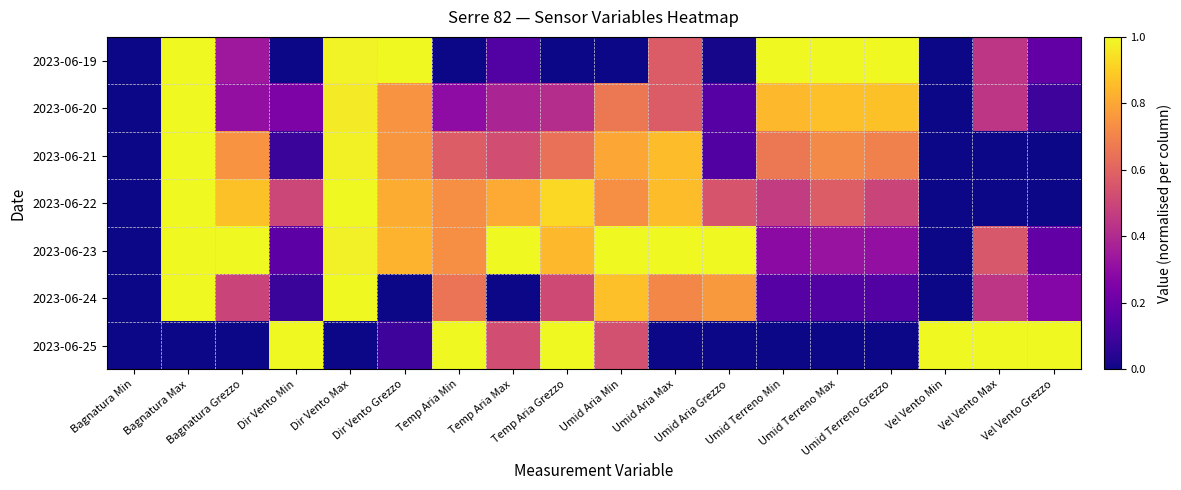

Reading right to left, extract all data points from this chart.

2023-06-19: Vel Vento Grezzo=0.2	Vel Vento Max=0.4	Vel Vento Min=0.0	Umid Terreno Grezzo=1.0	Umid Terreno Max=1.0	Umid Terreno Min=1.0	Umid Aria Grezzo=0.0	Umid Aria Max=0.6	Umid Aria Min=0.0	Temp Aria Grezzo=0.0	Temp Aria Max=0.1	Temp Aria Min=0.0	Dir Vento Grezzo=1.0	Dir Vento Max=1.0	Dir Vento Min=0.0	Bagnatura Grezzo=0.3	Bagnatura Max=1.0	Bagnatura Min=0.0
2023-06-20: Vel Vento Grezzo=0.1	Vel Vento Max=0.4	Vel Vento Min=0.0	Umid Terreno Grezzo=0.9	Umid Terreno Max=0.9	Umid Terreno Min=0.8	Umid Aria Grezzo=0.1	Umid Aria Max=0.6	Umid Aria Min=0.7	Temp Aria Grezzo=0.4	Temp Aria Max=0.4	Temp Aria Min=0.3	Dir Vento Grezzo=0.7	Dir Vento Max=1.0	Dir Vento Min=0.2	Bagnatura Grezzo=0.3	Bagnatura Max=1.0	Bagnatura Min=0.0
2023-06-21: Vel Vento Grezzo=0.0	Vel Vento Max=0.0	Vel Vento Min=0.0	Umid Terreno Grezzo=0.7	Umid Terreno Max=0.7	Umid Terreno Min=0.7	Umid Aria Grezzo=0.1	Umid Aria Max=0.9	Umid Aria Min=0.8	Temp Aria Grezzo=0.6	Temp Aria Max=0.5	Temp Aria Min=0.6	Dir Vento Grezzo=0.8	Dir Vento Max=1.0	Dir Vento Min=0.1	Bagnatura Grezzo=0.7	Bagnatura Max=1.0	Bagnatura Min=0.0
2023-06-22: Vel Vento Grezzo=0.0	Vel Vento Max=0.0	Vel Vento Min=0.0	Umid Terreno Grezzo=0.5	Umid Terreno Max=0.6	Umid Terreno Min=0.5	Umid Aria Grezzo=0.5	Umid Aria Max=0.9	Umid Aria Min=0.7	Temp Aria Grezzo=0.9	Temp Aria Max=0.8	Temp Aria Min=0.7	Dir Vento Grezzo=0.8	Dir Vento Max=1.0	Dir Vento Min=0.5	Bagnatura Grezzo=0.9	Bagnatura Max=1.0	Bagnatura Min=0.0
2023-06-23: Vel Vento Grezzo=0.2	Vel Vento Max=0.6	Vel Vento Min=0.0	Umid Terreno Grezzo=0.3	Umid Terreno Max=0.3	Umid Terreno Min=0.3	Umid Aria Grezzo=1.0	Umid Aria Max=1.0	Umid Aria Min=1.0	Temp Aria Grezzo=0.8	Temp Aria Max=1.0	Temp Aria Min=0.7	Dir Vento Grezzo=0.8	Dir Vento Max=1.0	Dir Vento Min=0.2	Bagnatura Grezzo=1.0	Bagnatura Max=1.0	Bagnatura Min=0.0
2023-06-24: Vel Vento Grezzo=0.3	Vel Vento Max=0.4	Vel Vento Min=0.0	Umid Terreno Grezzo=0.1	Umid Terreno Max=0.1	Umid Terreno Min=0.2	Umid Aria Grezzo=0.8	Umid Aria Max=0.7	Umid Aria Min=0.9	Temp Aria Grezzo=0.5	Temp Aria Max=0.0	Temp Aria Min=0.7	Dir Vento Grezzo=0.0	Dir Vento Max=1.0	Dir Vento Min=0.1	Bagnatura Grezzo=0.5	Bagnatura Max=1.0	Bagnatura Min=0.0
2023-06-25: Vel Vento Grezzo=1.0	Vel Vento Max=1.0	Vel Vento Min=1.0	Umid Terreno Grezzo=0.0	Umid Terreno Max=0.0	Umid Terreno Min=0.0	Umid Aria Grezzo=0.0	Umid Aria Max=0.0	Umid Aria Min=0.5	Temp Aria Grezzo=1.0	Temp Aria Max=0.5	Temp Aria Min=1.0	Dir Vento Grezzo=0.1	Dir Vento Max=0.0	Dir Vento Min=1.0	Bagnatura Grezzo=0.0	Bagnatura Max=0.0	Bagnatura Min=0.0